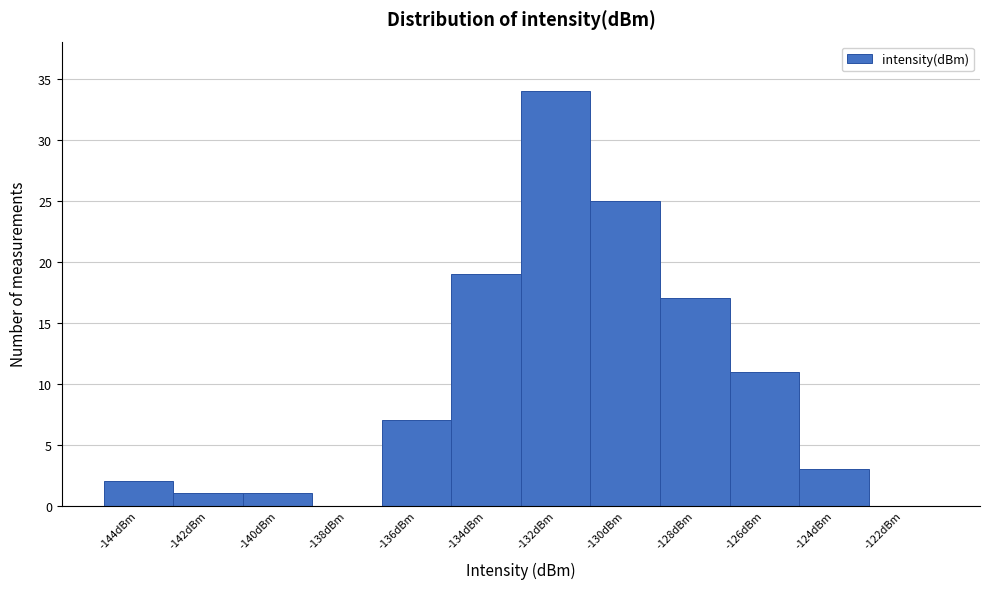

Reading left to right, list all the values displayed in this chart.

-144dBm=2	-142dBm=1	-140dBm=1	-138dBm=0	-136dBm=7	-134dBm=19	-132dBm=34	-130dBm=25	-128dBm=17	-126dBm=11	-124dBm=3	-122dBm=0